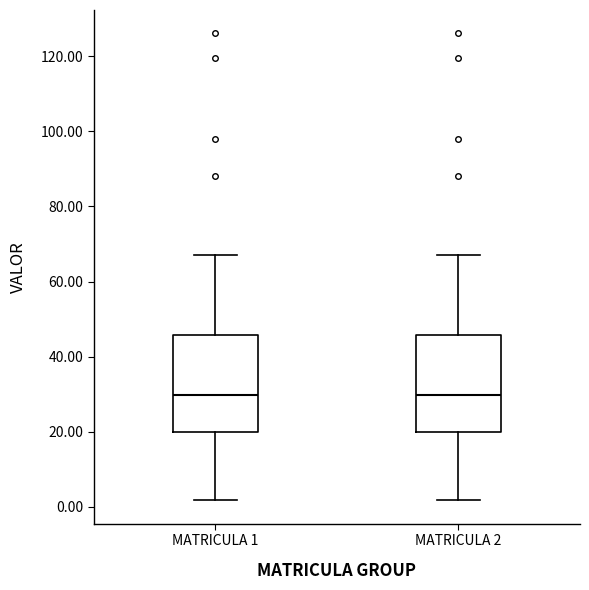

Where does the upper whisker of the box for MATRICULA 1 end on the y-axis? The values are not printed on the chart, so give them approximately, as read against the axis.

68